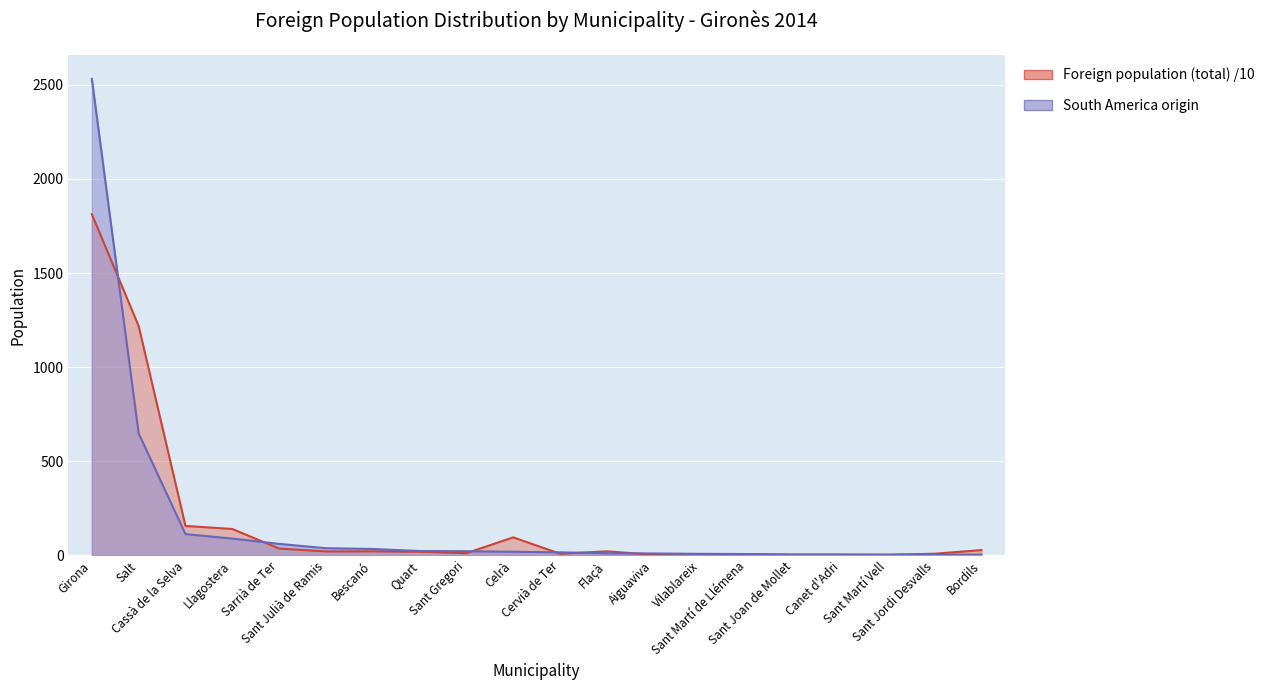

Which series ends up on top after the final intersection of Foreign population (total) and South America origin?

Foreign population (total)